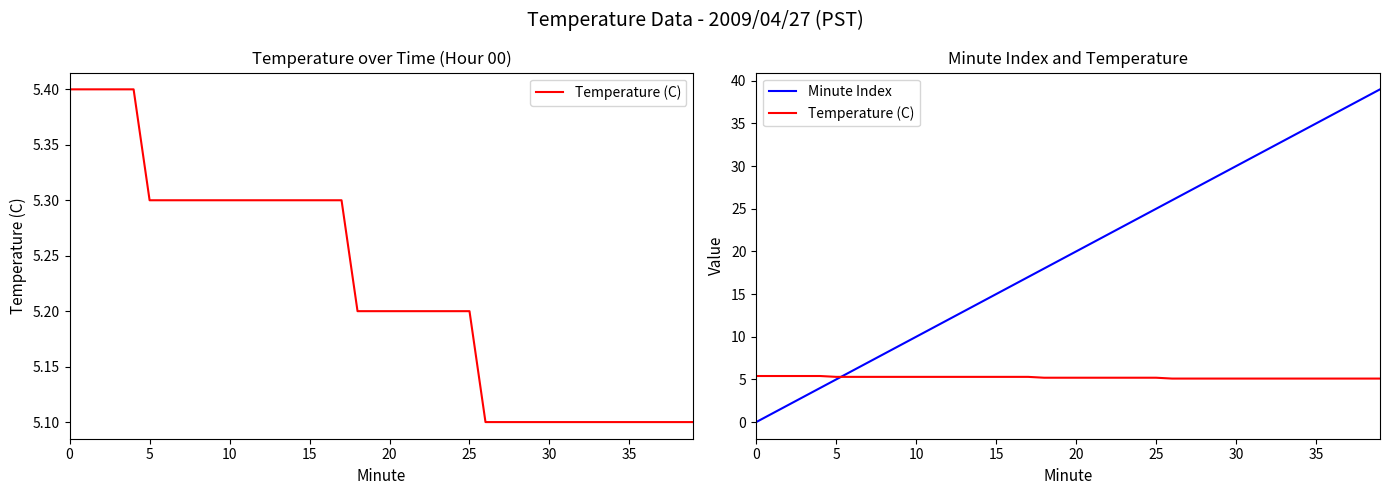

What is the label of the 23rd point from the right?

17